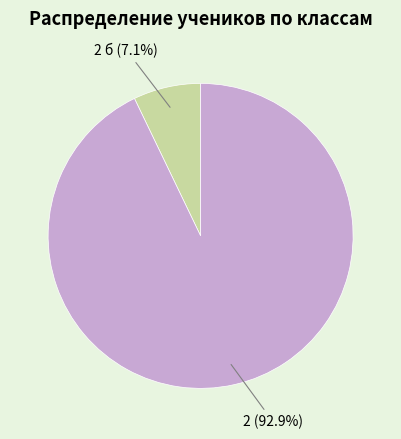

Is there a majority slice in this chart?

Yes